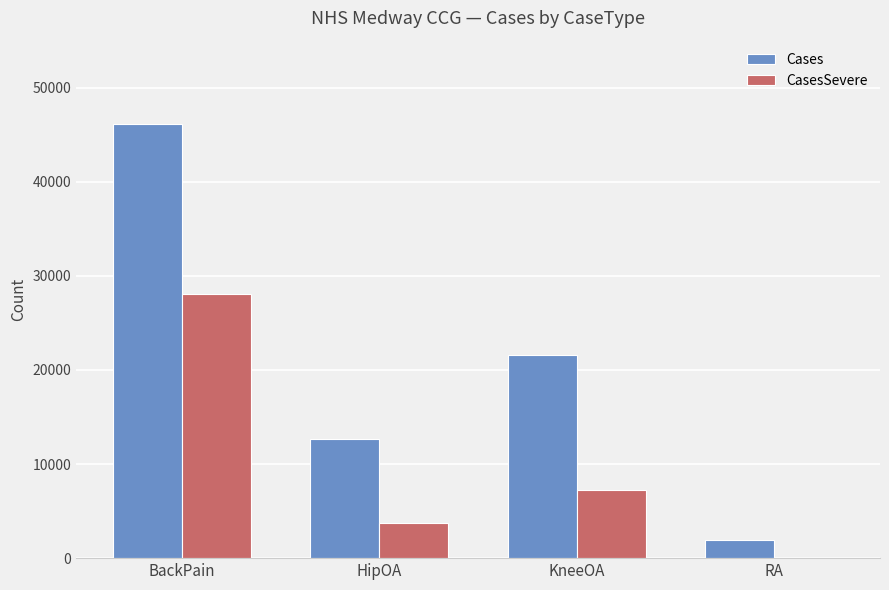

Where is Cases nearest to the value 24053?

KneeOA